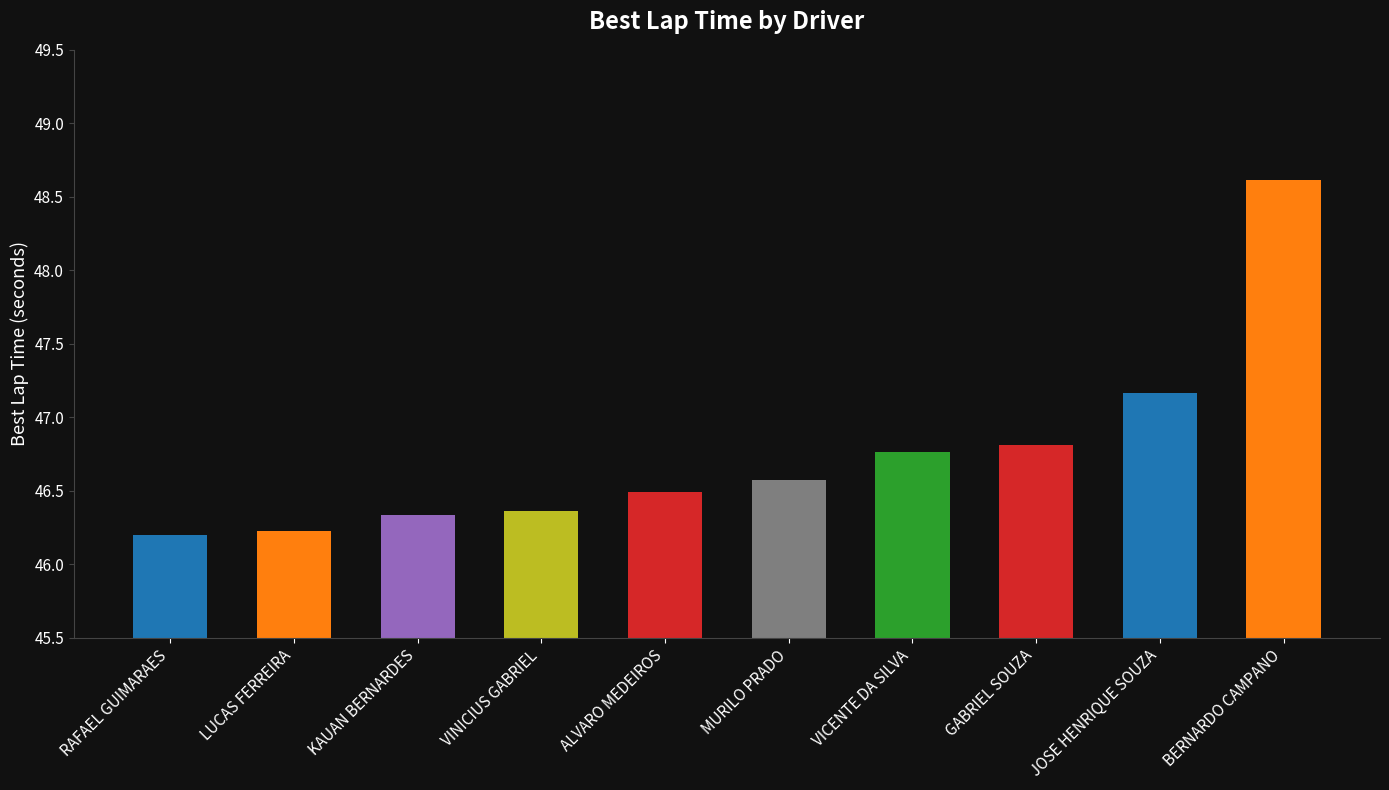

What is the difference between the second highest and minimum values?

1.0